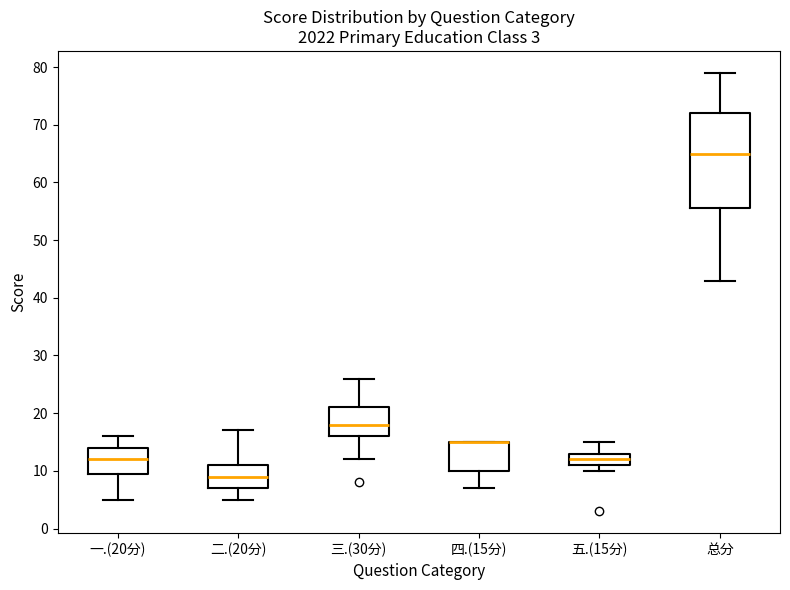

Which box is the tallest, from its lower edge to its upper edge?

总分